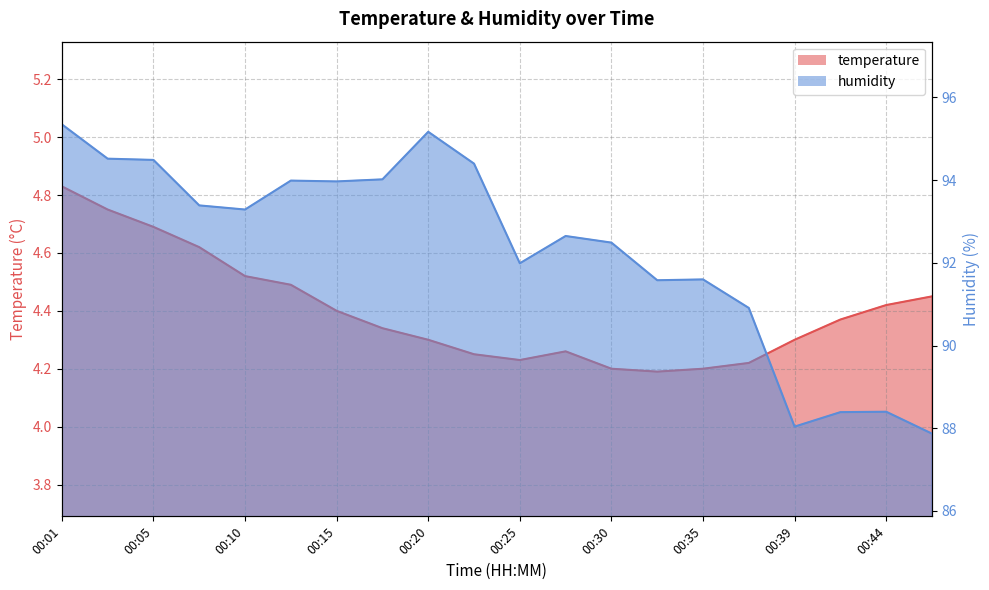

Reading left to right, list all the values displayed in this chart.

temperature: 4.8	4.8	4.7	4.6	4.5	4.5	4.4	4.3	4.3	4.2	4.2	4.3	4.2	4.2	4.2	4.2	4.3	4.4	4.4	4.5
humidity: 95.3	94.5	94.5	93.4	93.3	94.0	94.0	94.0	95.2	94.4	92.0	92.7	92.5	91.6	91.6	90.9	88.0	88.4	88.4	87.9